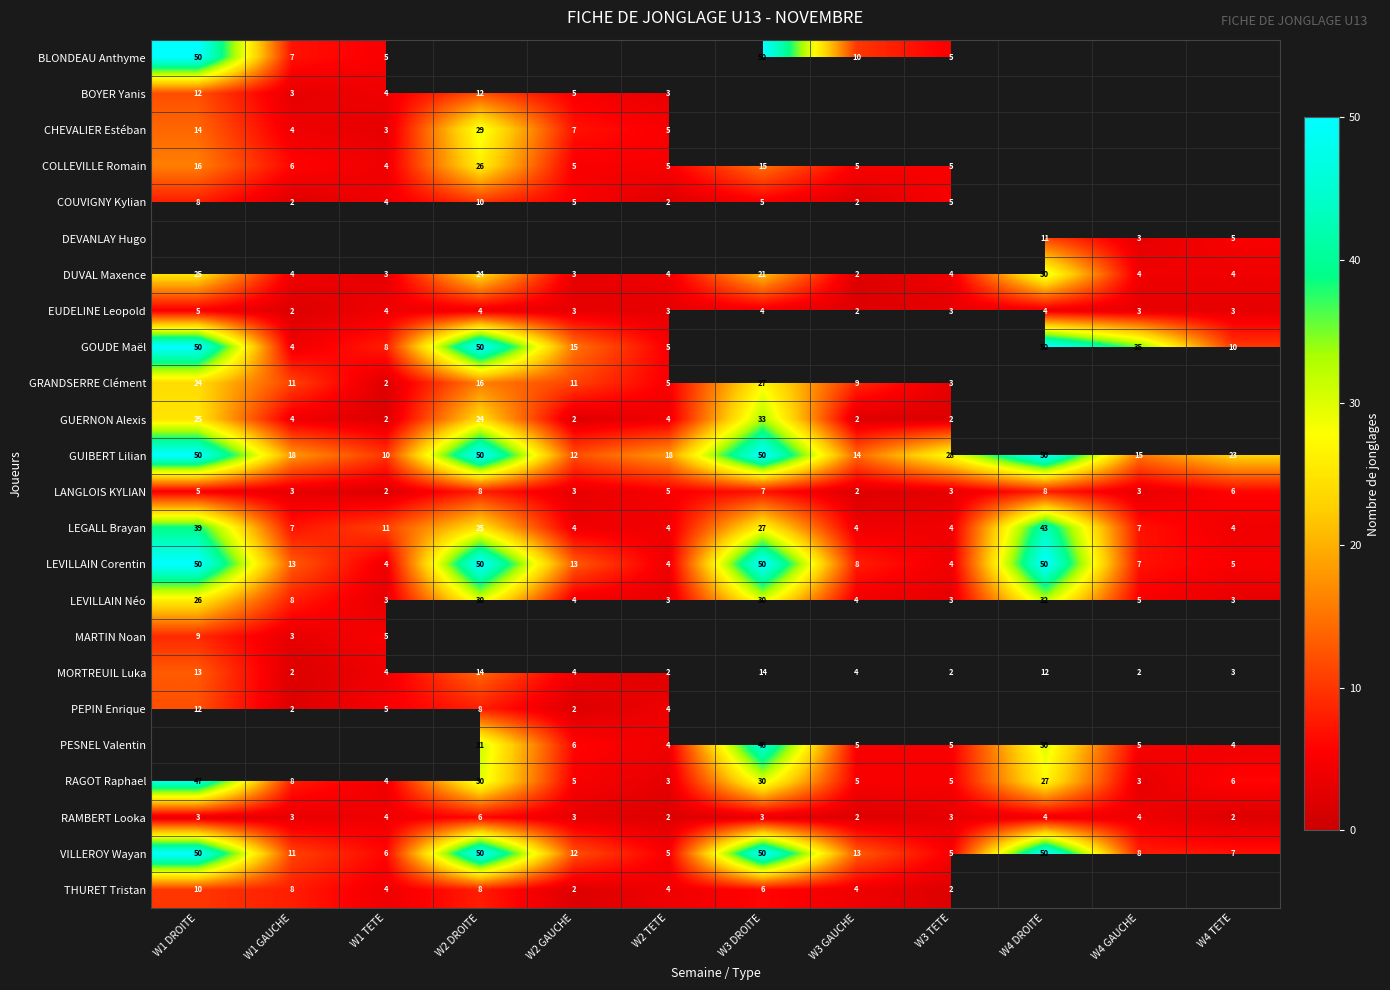

What is the highest value of the LEVILLAIN Corentin series?

50